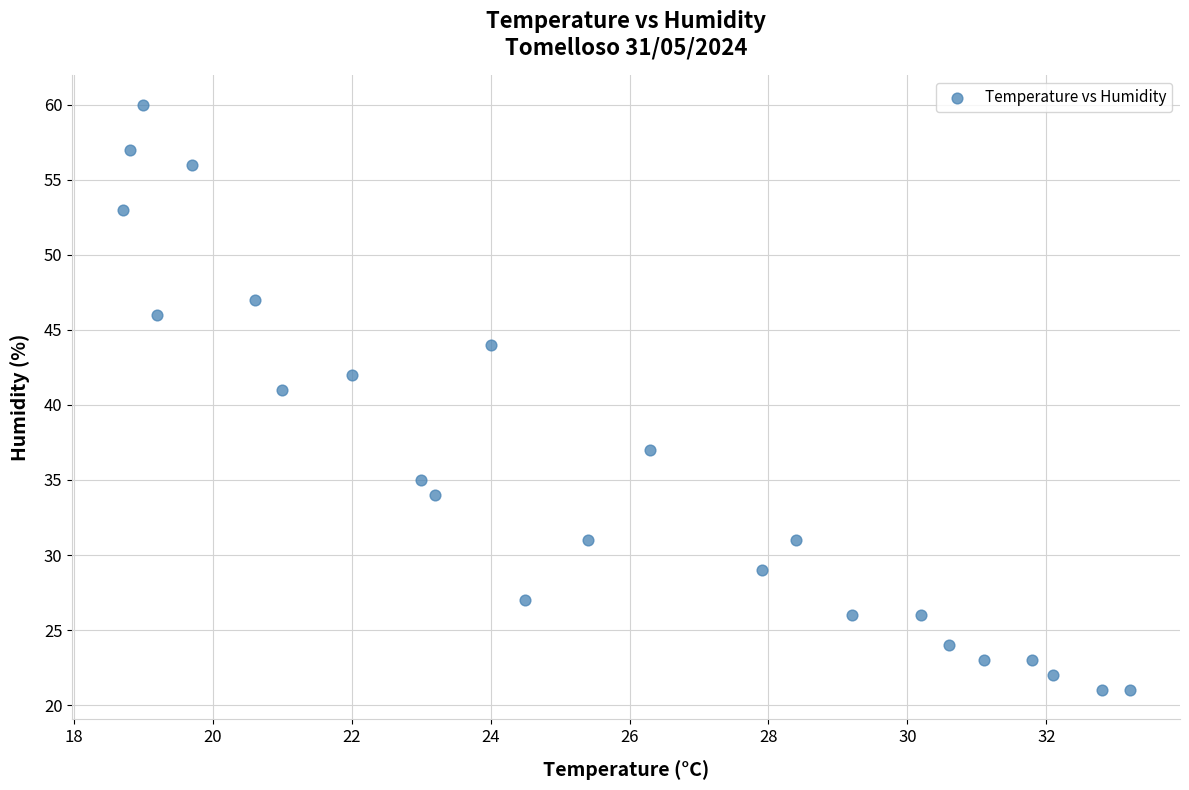

What Y value in the scatter plot is closest to 40?

41